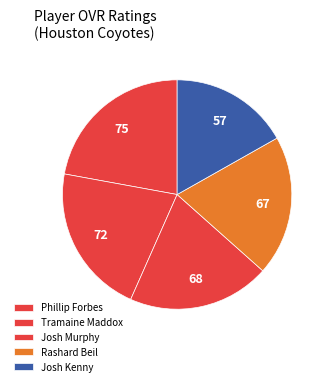

Is there any slice that represents more than half of the pie?

No